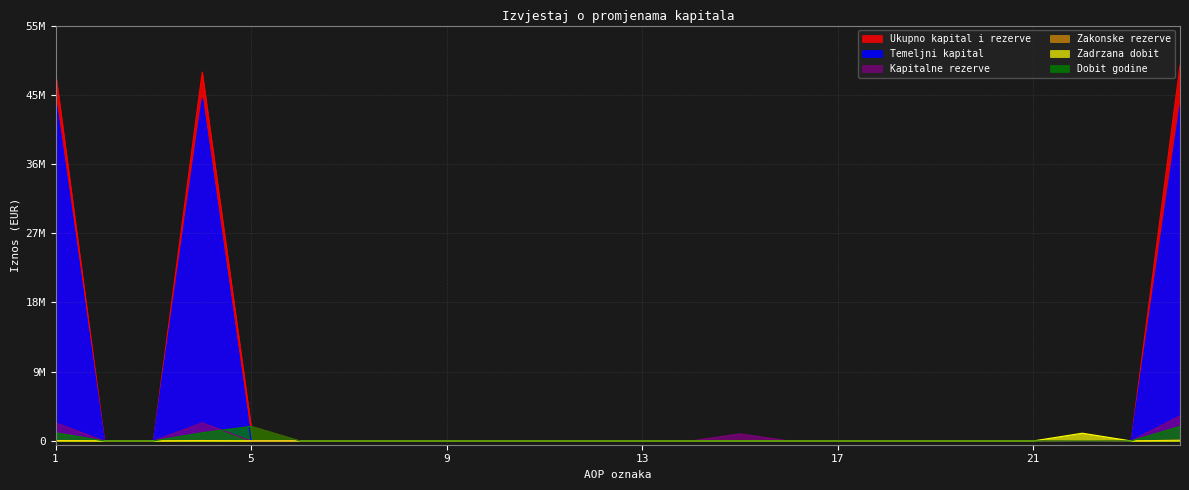

Which category has the lowest value across all series?

2